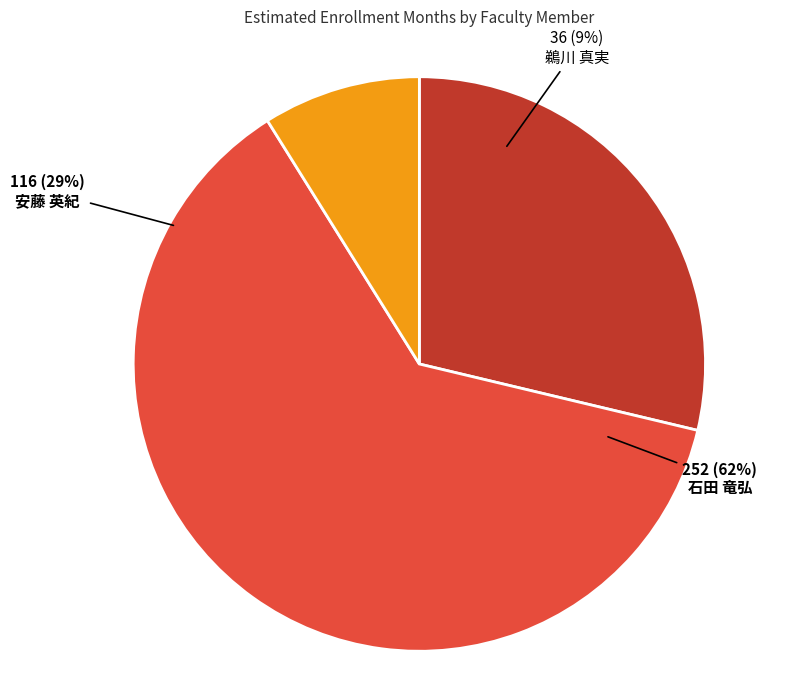

Rank the categories by value from highest to lowest.

石田 竜弘, 安藤 英紀, 鵜川 真実